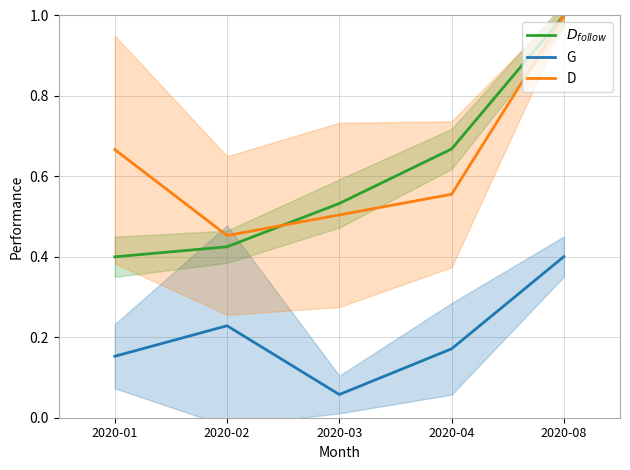

What is the average value of the D series?

0.6